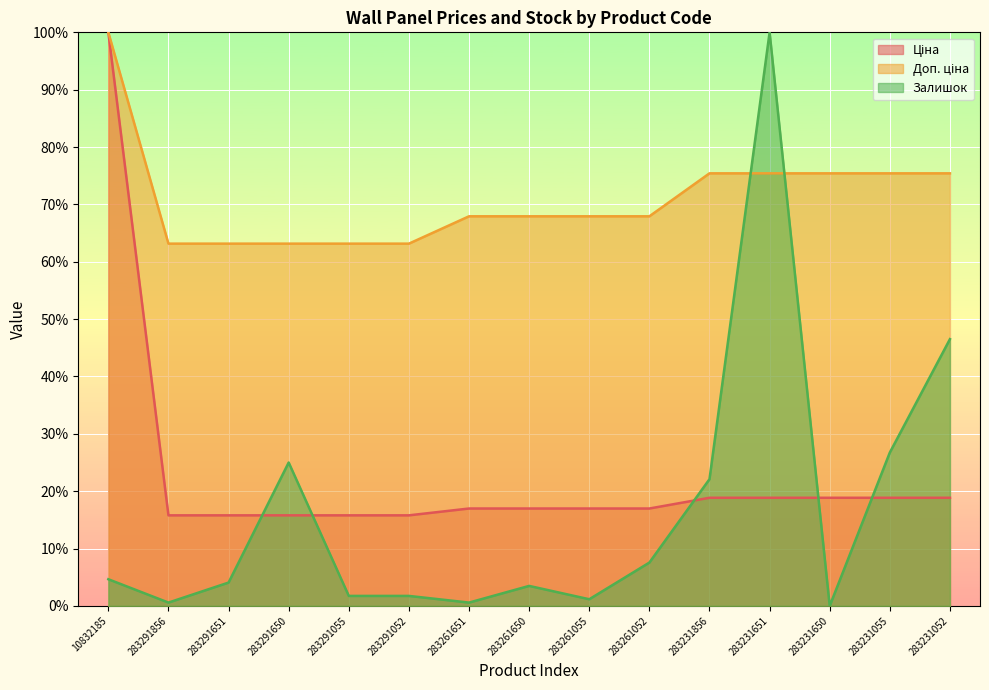

Is the value of Ціна at 283231651 greater than the value of Доп. ціна at 283231052?

No